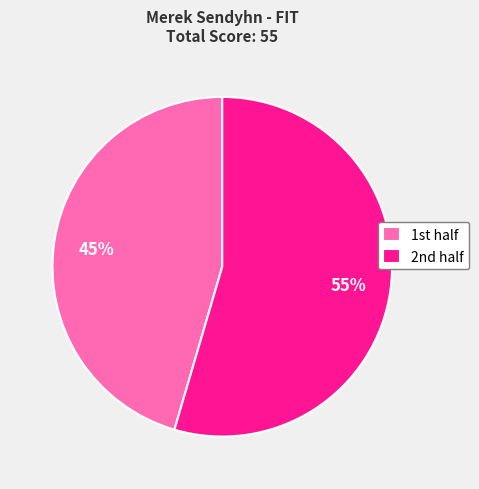

What is the smallest slice in the pie chart?

1st half